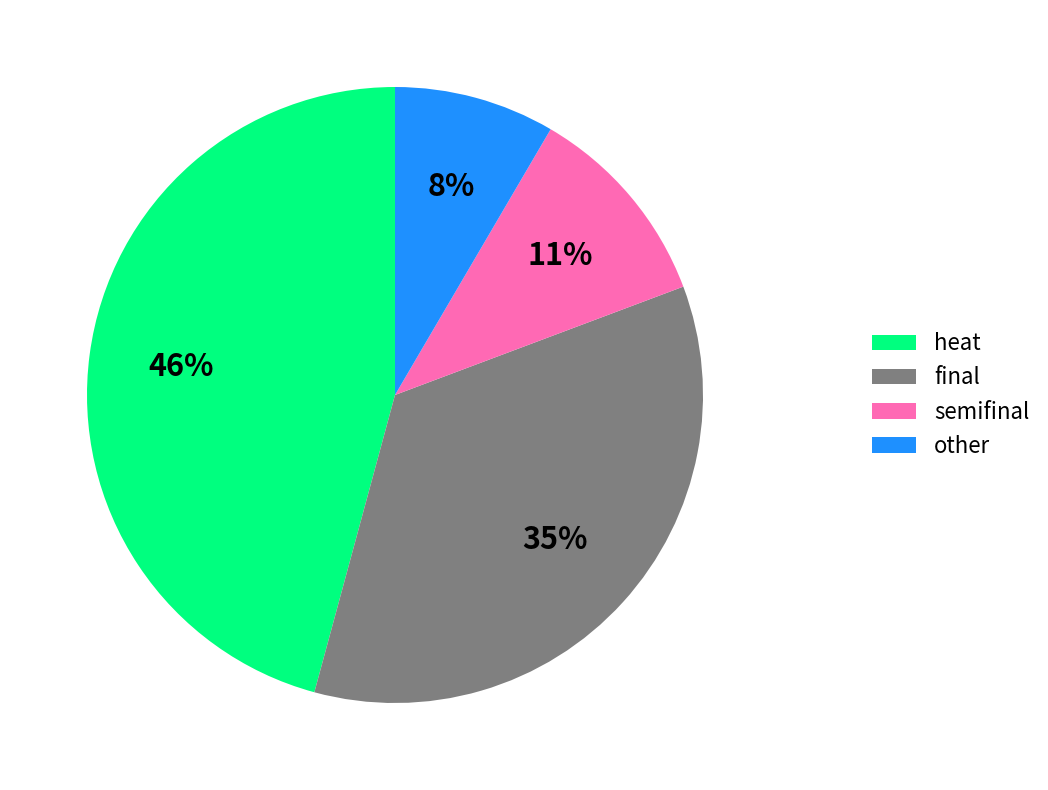

Do other and semifinal together represent more than half of the pie?

No